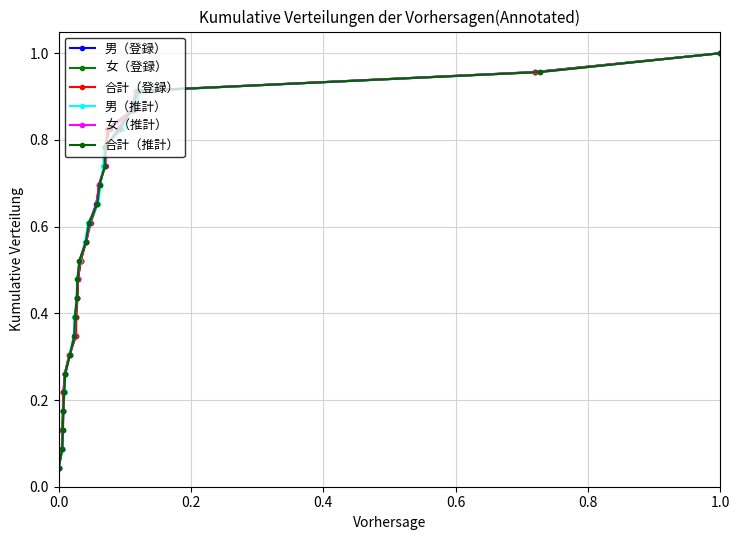

True or false: 女（推計） and 男（推計） intersect in this chart.

False